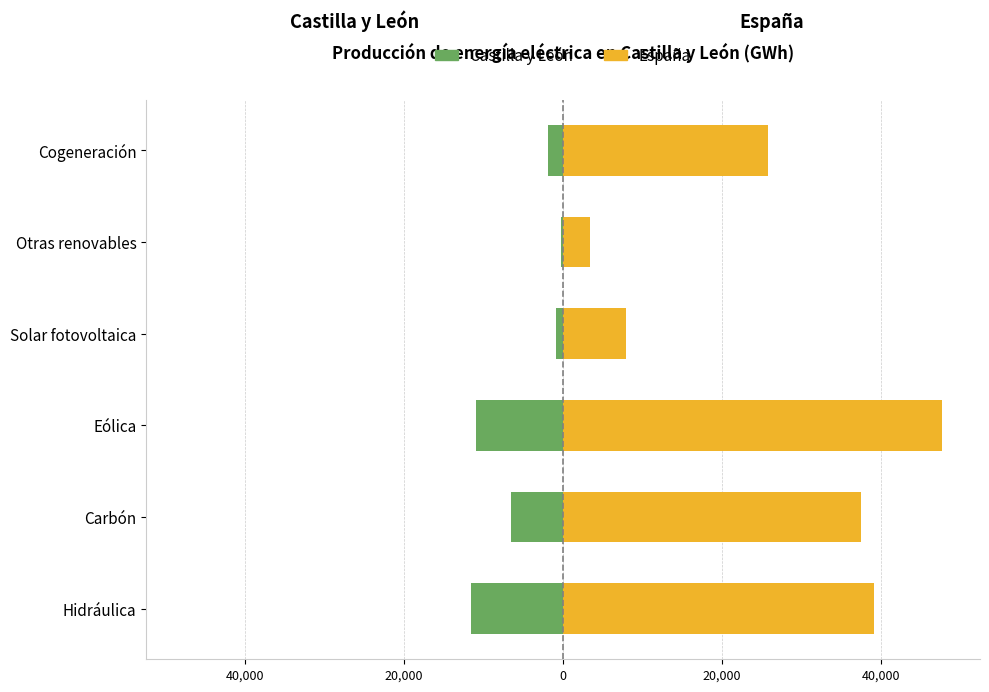

Does the chart contain any negative values?

Yes